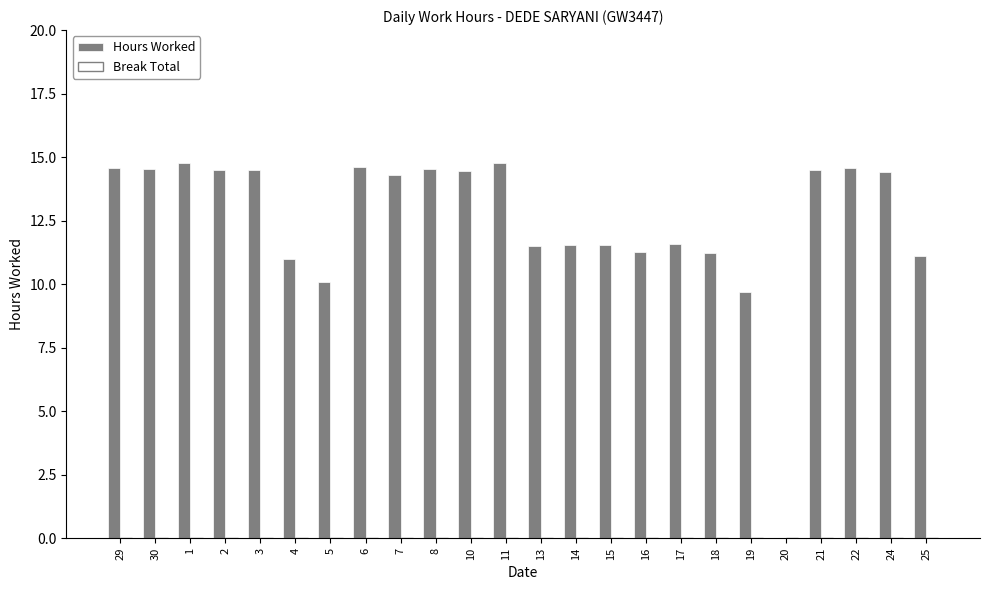

True or false: the data shows 14.5 at 2.

True